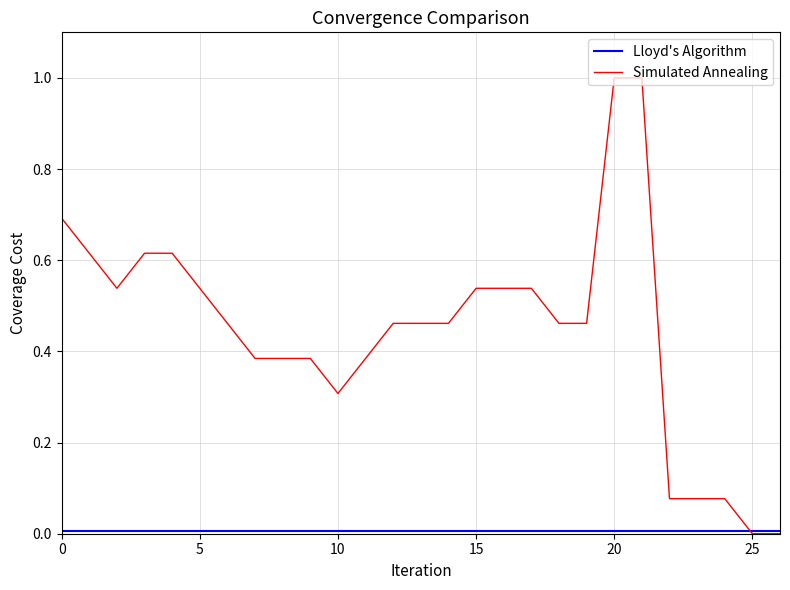

Which series has the widest spread of values?

Simulated Annealing